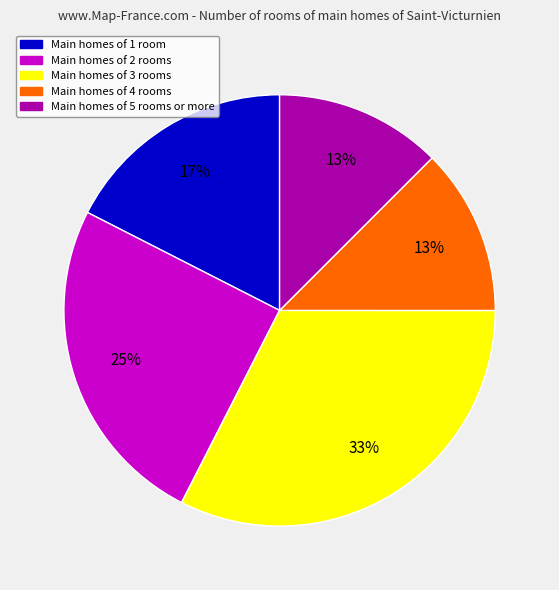

Is there any slice that represents more than half of the pie?

No